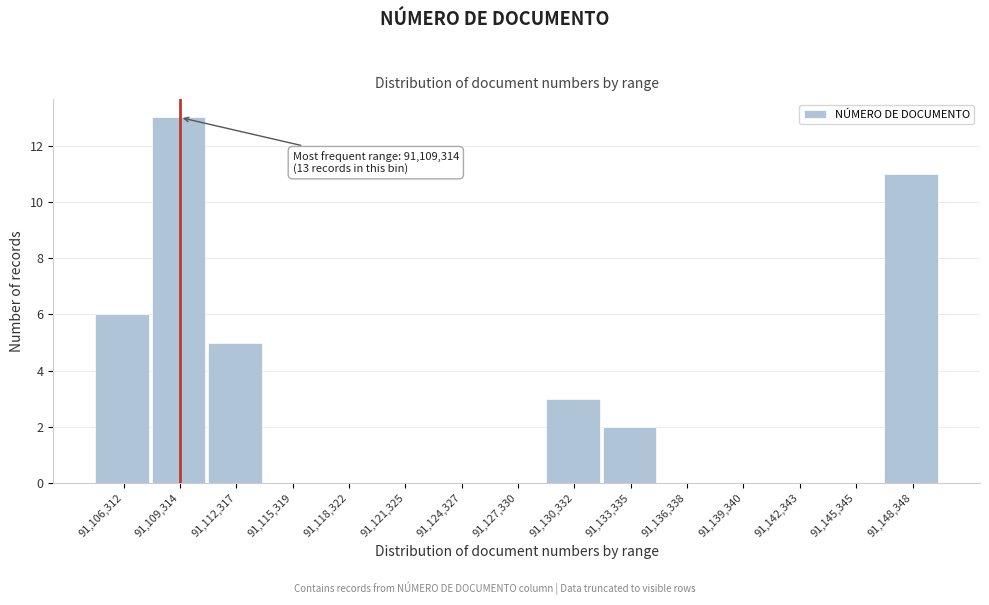

Reading right to left, transcribe all the data shown in this chart.

91,148,348=11	91,145,345=0	91,142,343=0	91,139,340=0	91,136,338=0	91,133,335=2	91,130,332=3	91,127,330=0	91,124,327=0	91,121,325=0	91,118,322=0	91,115,319=0	91,112,317=5	91,109,314=13	91,106,312=6